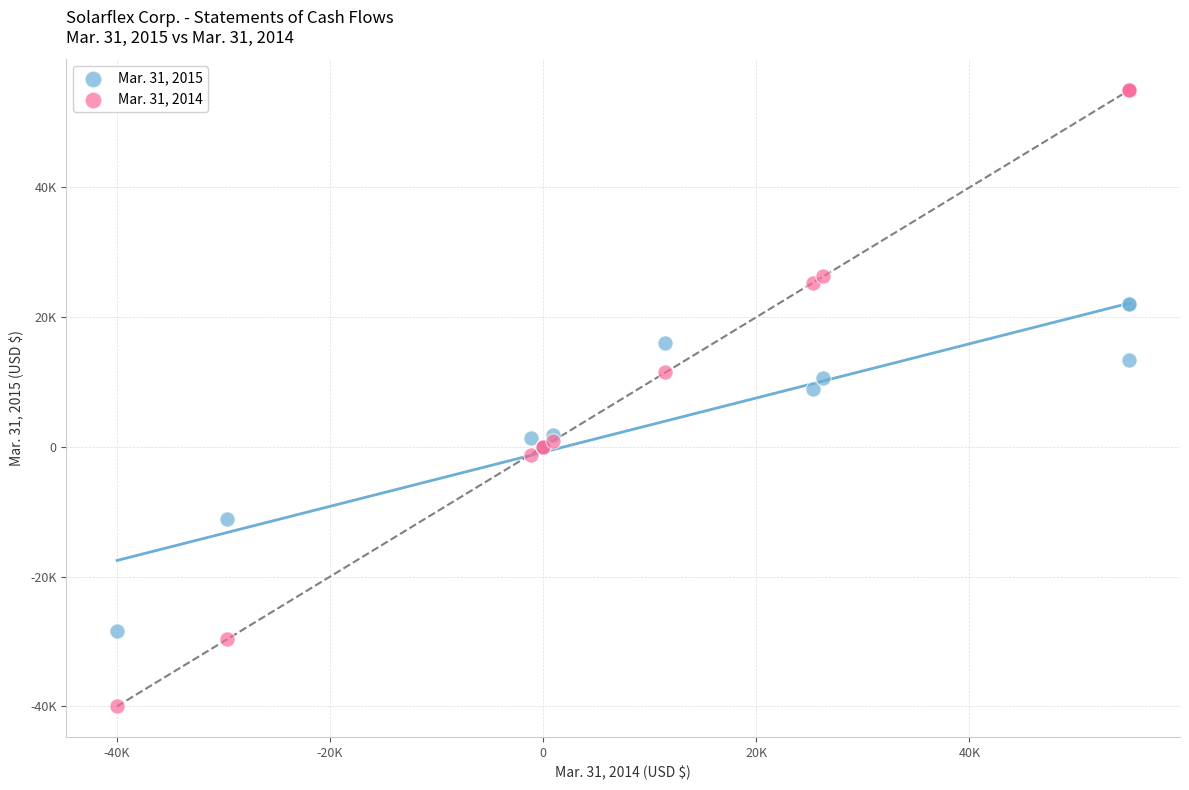

Which series reaches the maximum Y coordinate?

Mar. 31, 2014